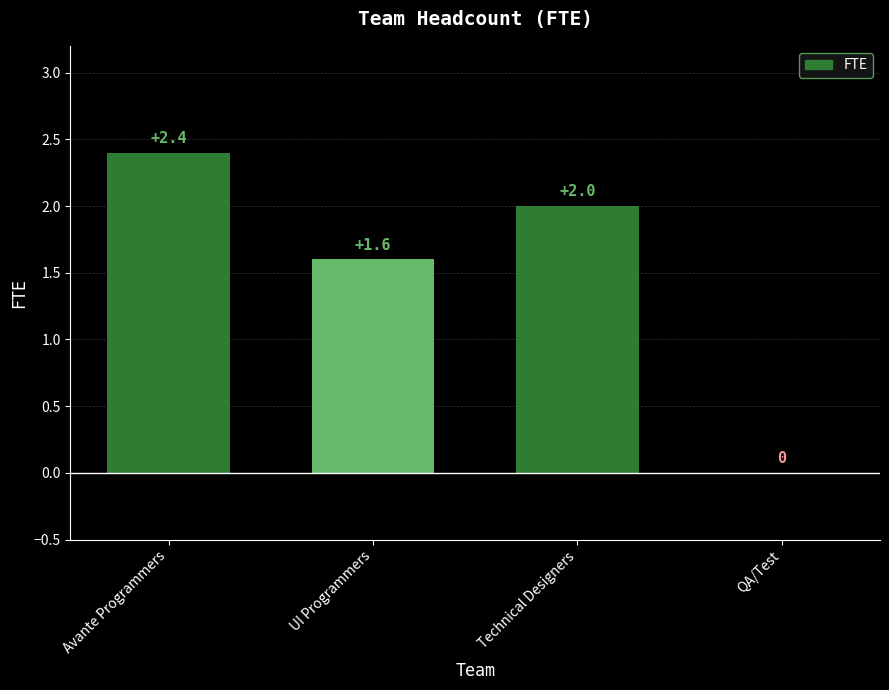

Where is the data nearest to the value 1?

UI Programmers